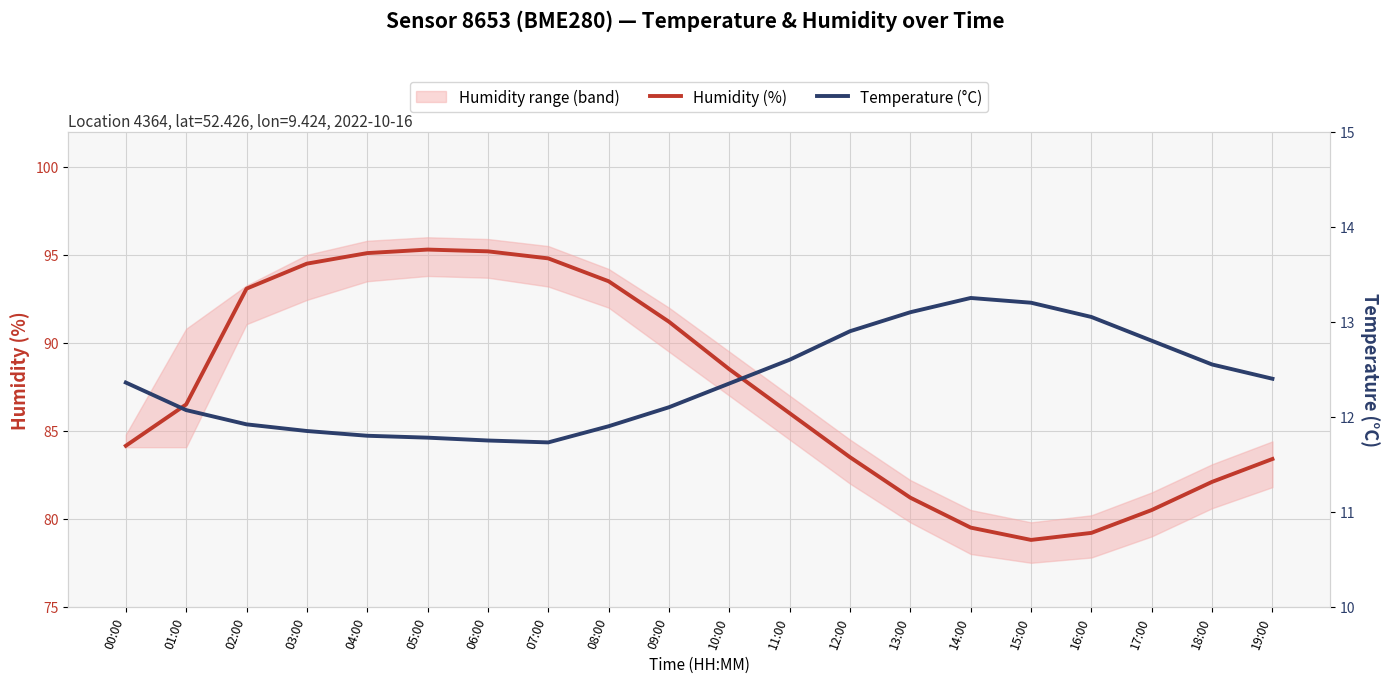

Where does the Temperature (°C) series first go above 12?

00:00